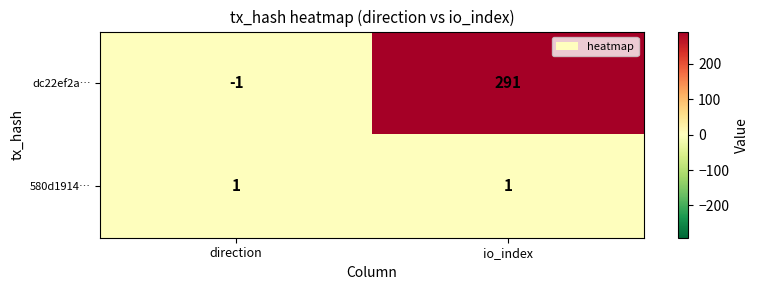

Rank the series at io_index from lowest to highest value.

580d1914…, dc22ef2a…